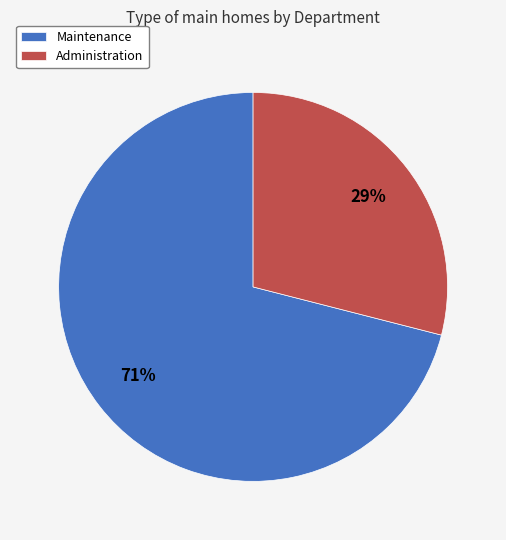

The Administration slice represents 43% of the pie. True or false?

False